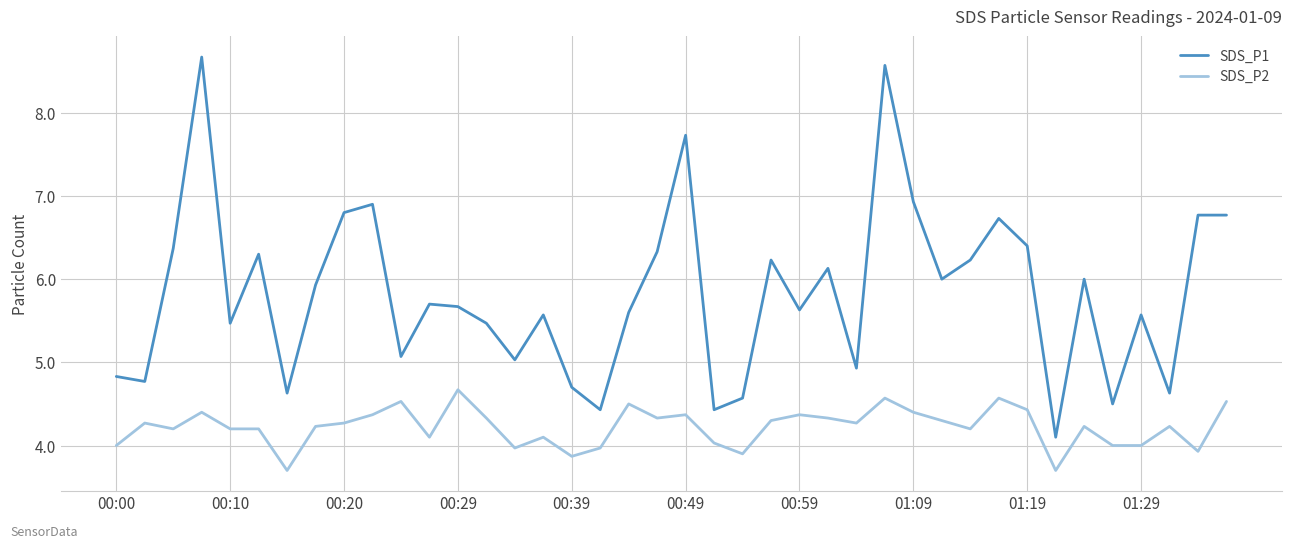

What is the average value of the SDS_P2 series?

4.2